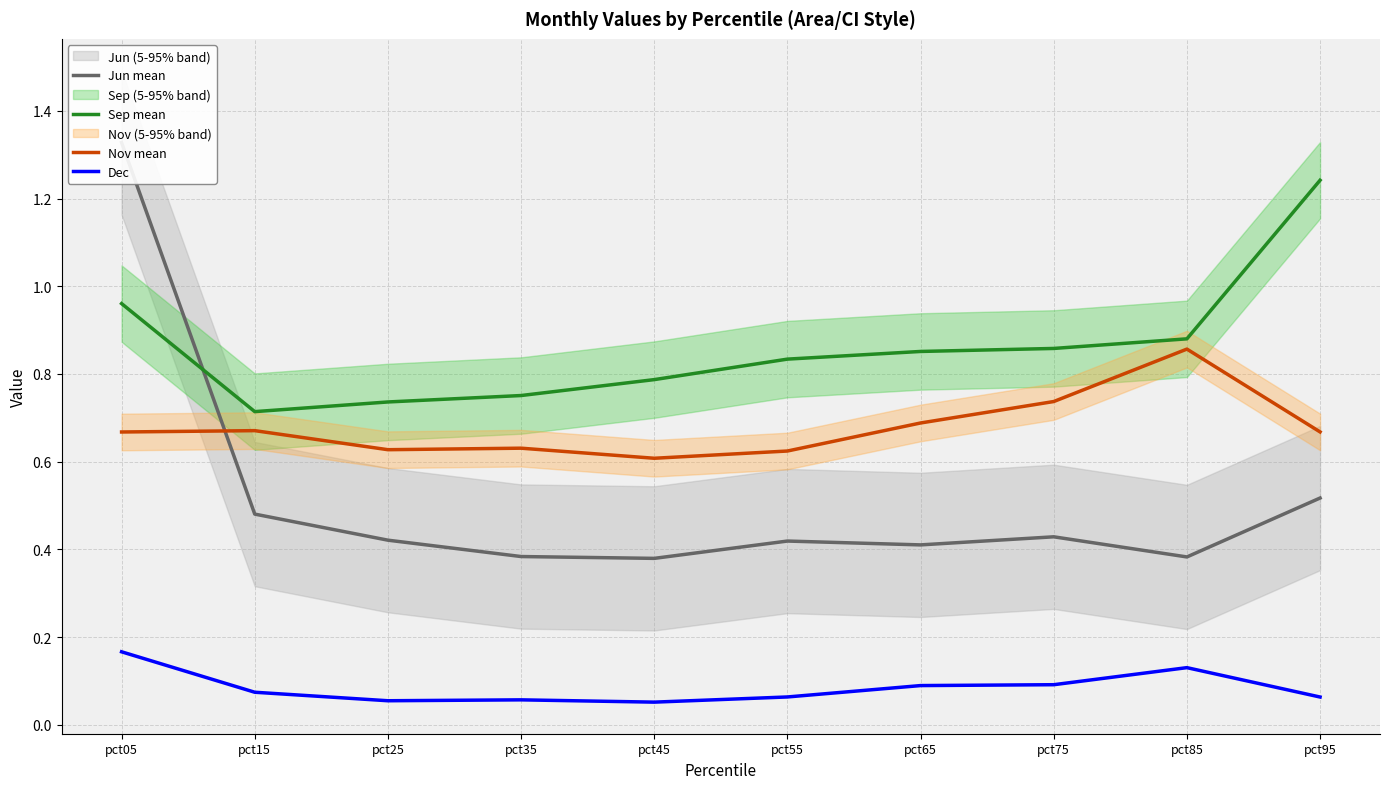

Reading right to left, extract all data points from this chart.

Jun mean: pct95=0.5	pct85=0.4	pct75=0.4	pct65=0.4	pct55=0.4	pct45=0.4	pct35=0.4	pct25=0.4	pct15=0.5	pct05=1.3
Sep mean: pct95=1.2	pct85=0.9	pct75=0.9	pct65=0.9	pct55=0.8	pct45=0.8	pct35=0.8	pct25=0.7	pct15=0.7	pct05=1.0
Nov mean: pct95=0.7	pct85=0.9	pct75=0.7	pct65=0.7	pct55=0.6	pct45=0.6	pct35=0.6	pct25=0.6	pct15=0.7	pct05=0.7
Dec: pct95=0.1	pct85=0.1	pct75=0.1	pct65=0.1	pct55=0.1	pct45=0.1	pct35=0.1	pct25=0.1	pct15=0.1	pct05=0.2